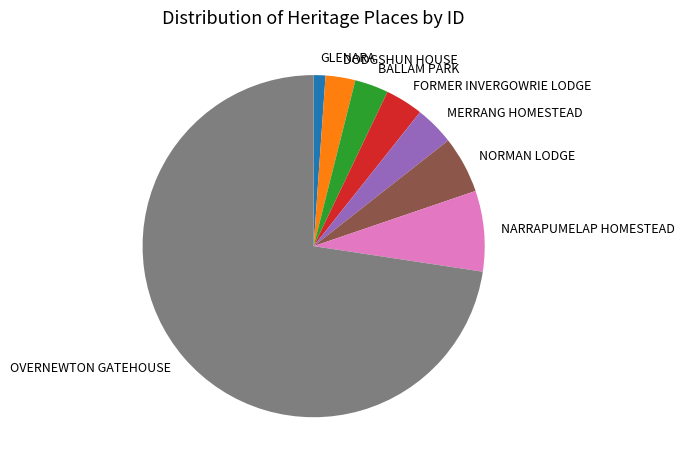

True or false: BALLAM PARK accounts for 3% of the total.

True